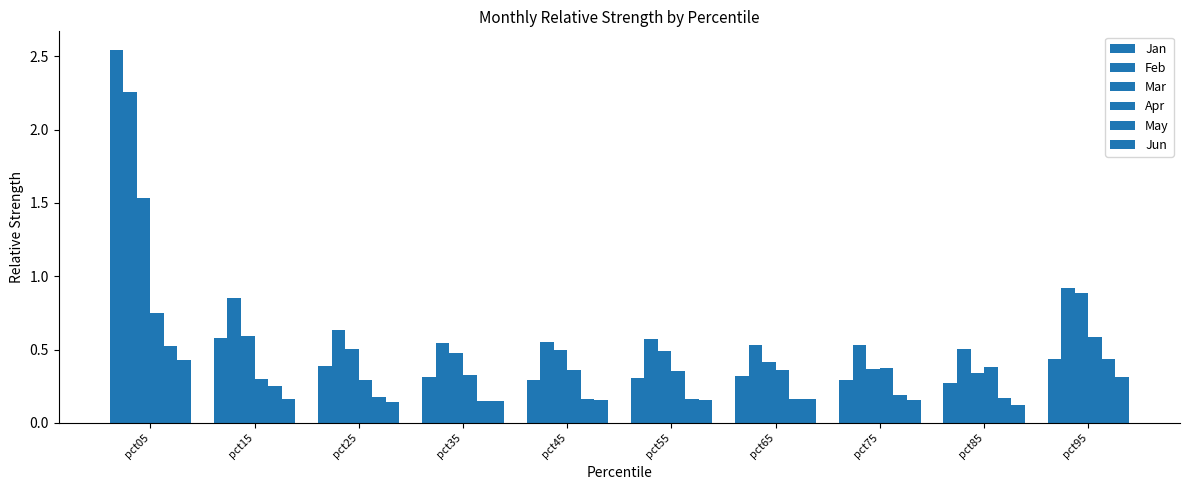

Reading left to right, what are all the values shown in this chart?

Jan: 2.5	0.6	0.4	0.3	0.3	0.3	0.3	0.3	0.3	0.4
Feb: 2.3	0.8	0.6	0.5	0.6	0.6	0.5	0.5	0.5	0.9
Mar: 1.5	0.6	0.5	0.5	0.5	0.5	0.4	0.4	0.3	0.9
Apr: 0.8	0.3	0.3	0.3	0.4	0.4	0.4	0.4	0.4	0.6
May: 0.5	0.3	0.2	0.1	0.2	0.2	0.2	0.2	0.2	0.4
Jun: 0.4	0.2	0.1	0.2	0.2	0.2	0.2	0.2	0.1	0.3